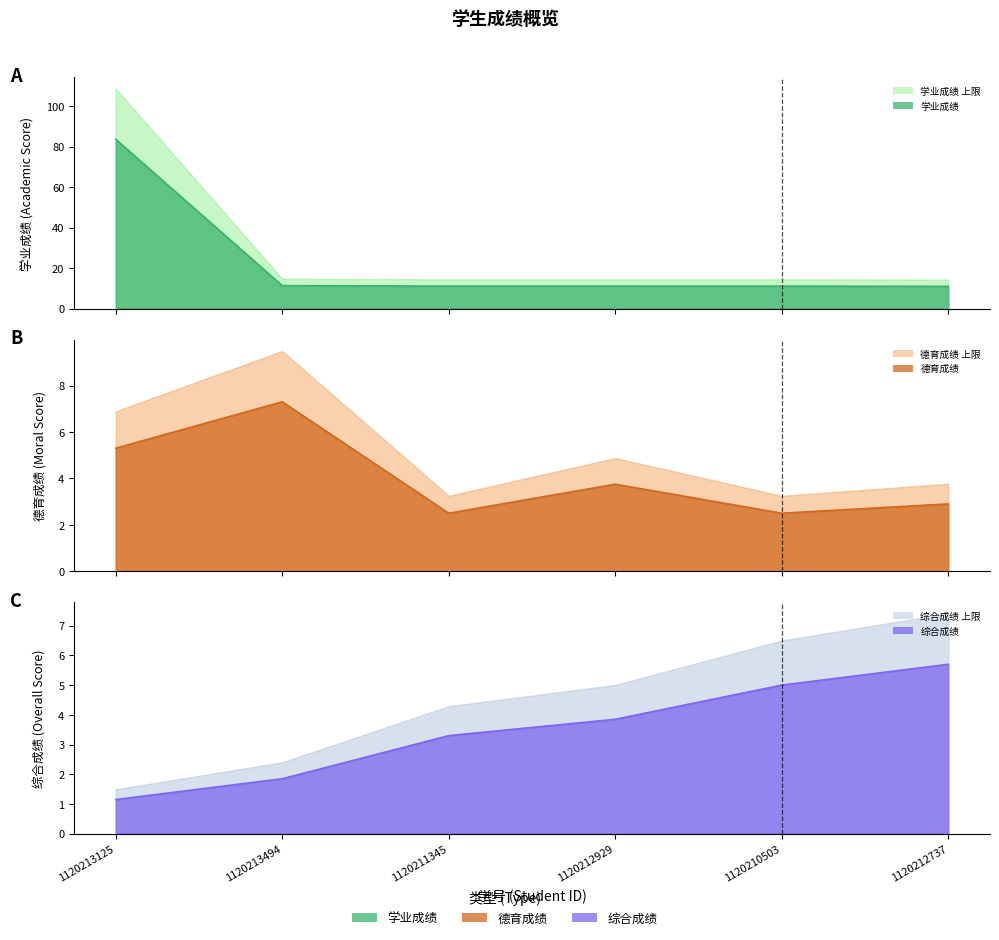

What is the difference between the second highest and second lowest values in the 德育成绩 series?

2.8